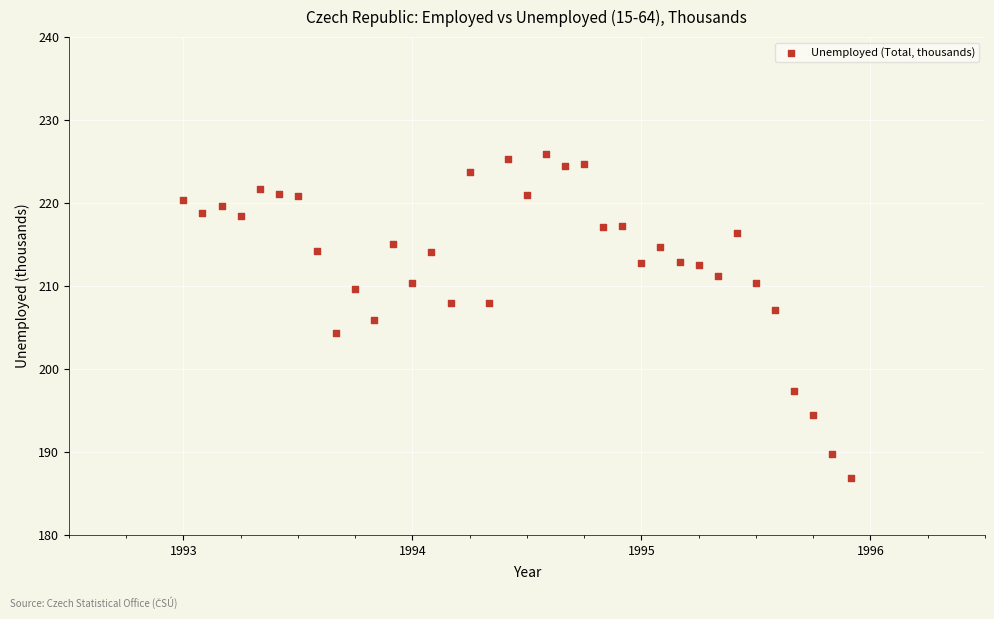

What is the range of X values (max minus min)?

2.9